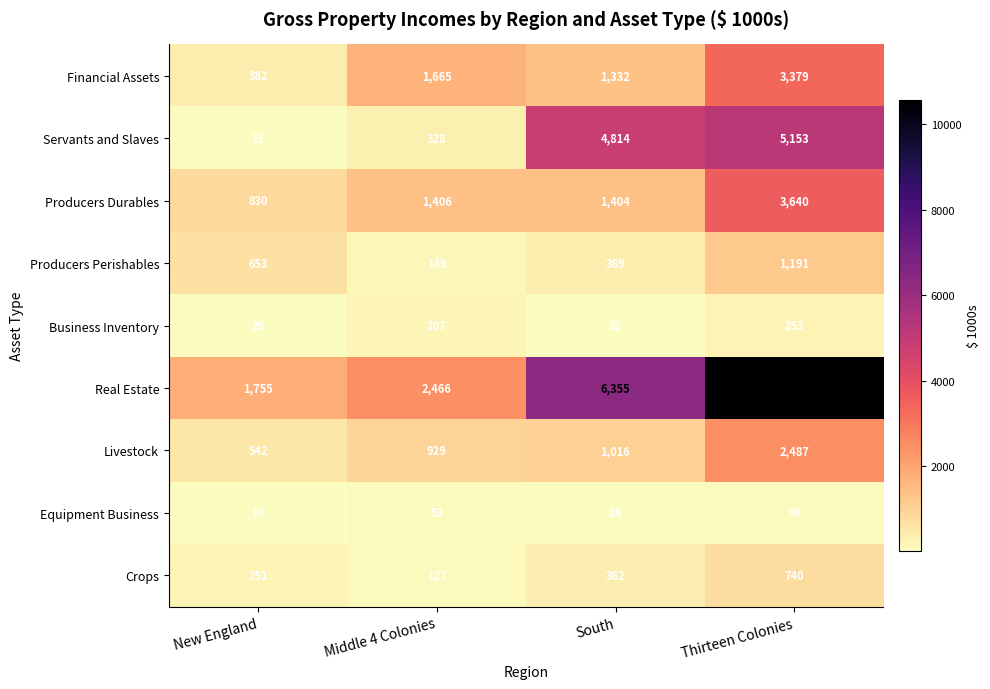

True or false: Producers Durables has a value of 382 at Middle 4 Colonies.

False